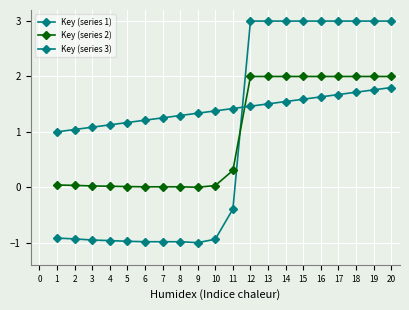

How many distinct data groups are displayed?

3